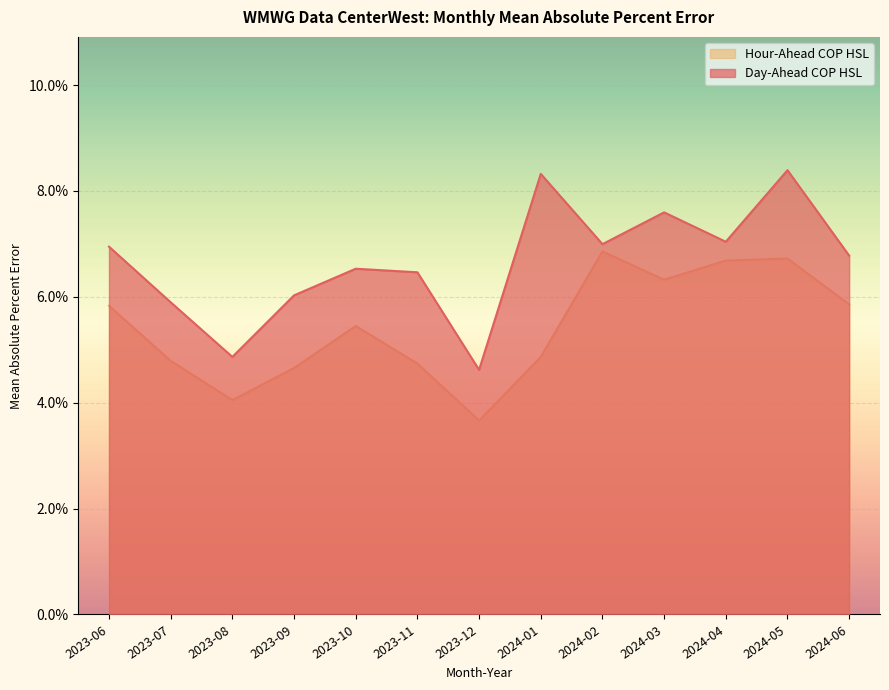

Does the chart display data point markers on the line(s)?

No